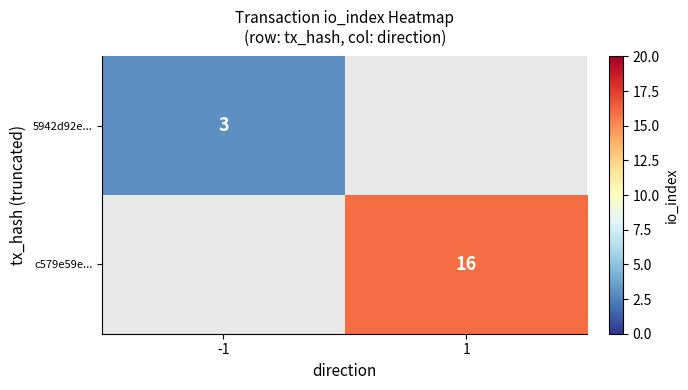

What is the total value across all series at -1?

3